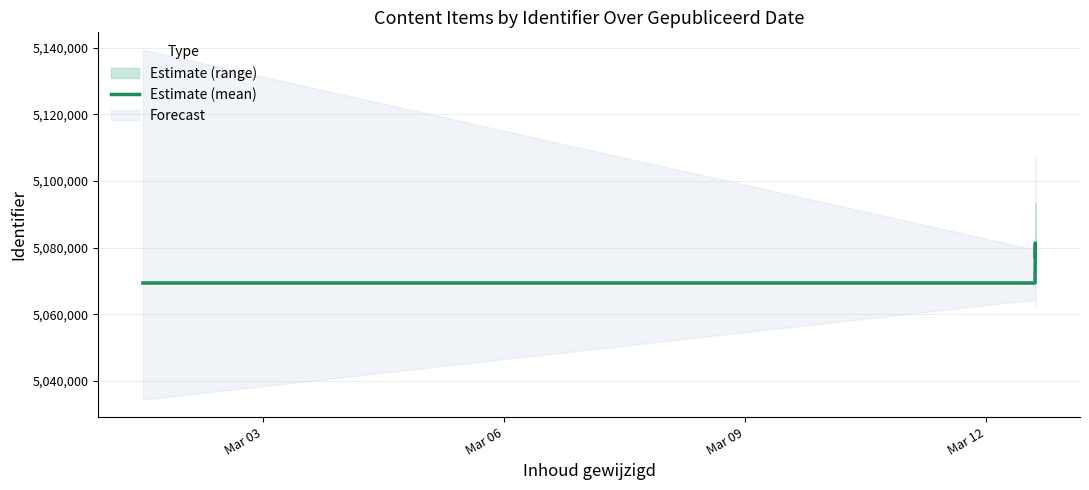

True or false: the data has more than 2 interior local peaks.

False